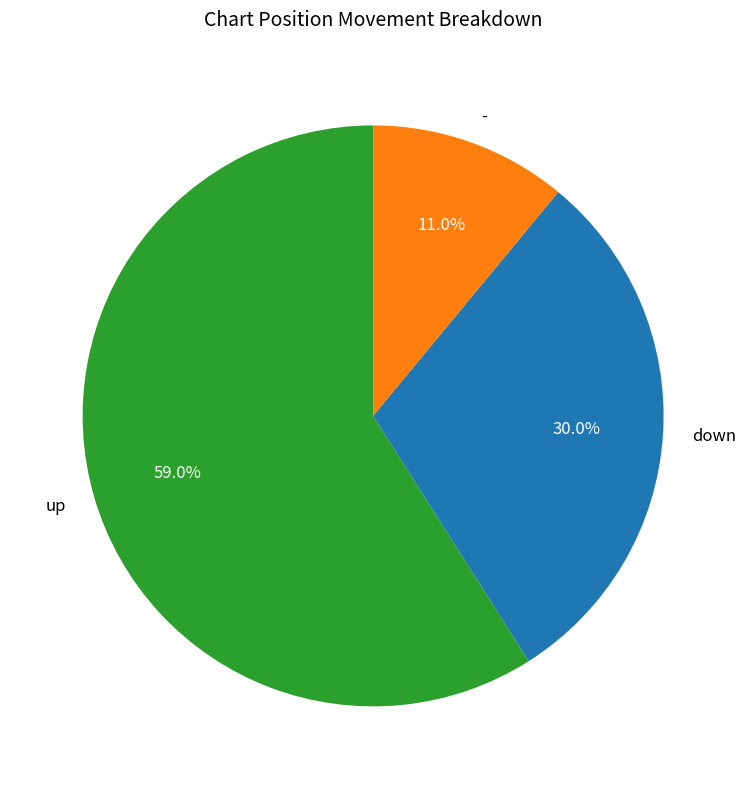

Does up represent more than half of the total?

Yes